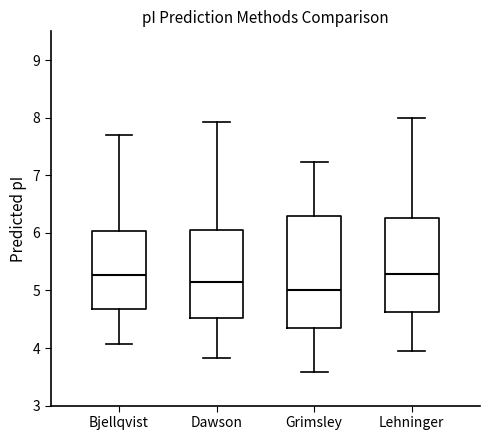

Where does the upper whisker of the box for Lehninger end on the y-axis? The values are not printed on the chart, so give them approximately, as read against the axis.

8.0